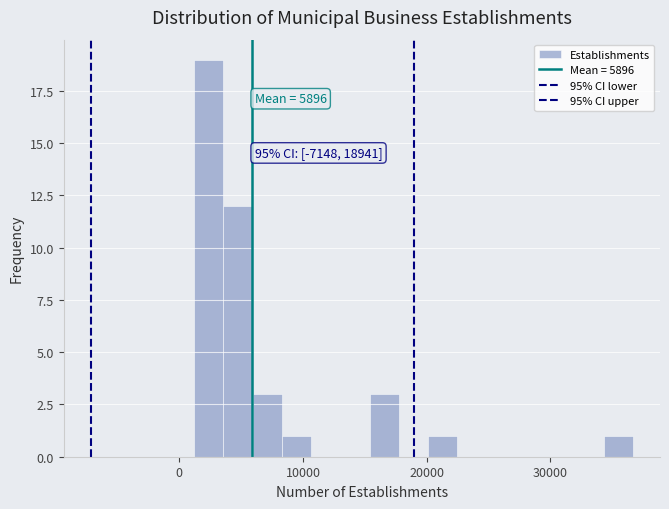

Around what value on the x-axis is the tallest bar? Give the approximate position of its centre, as read against the axis.

2000